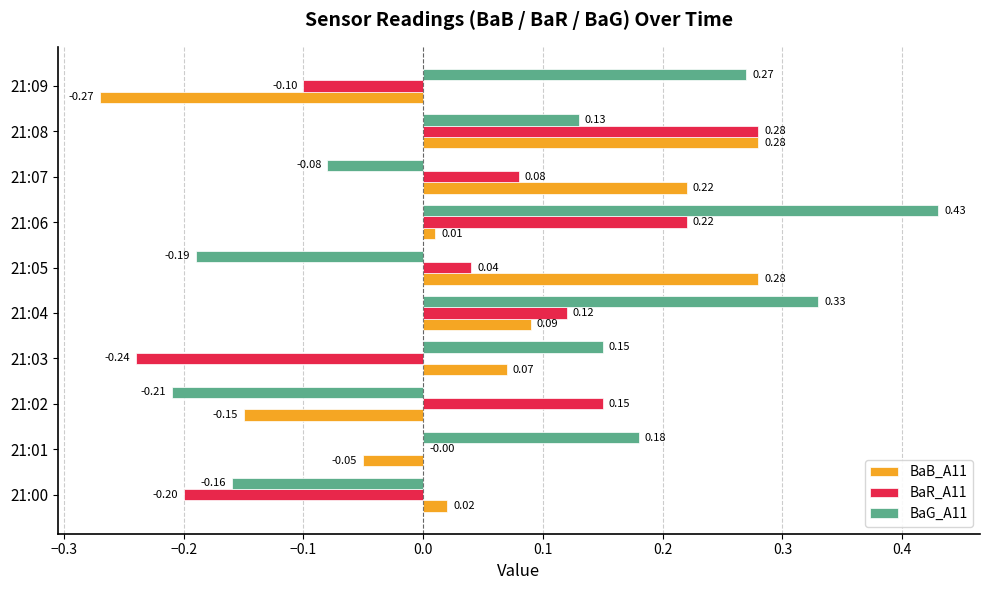

Between 21:00 and 21:04, which series saw the biggest shift?

BaG_A11